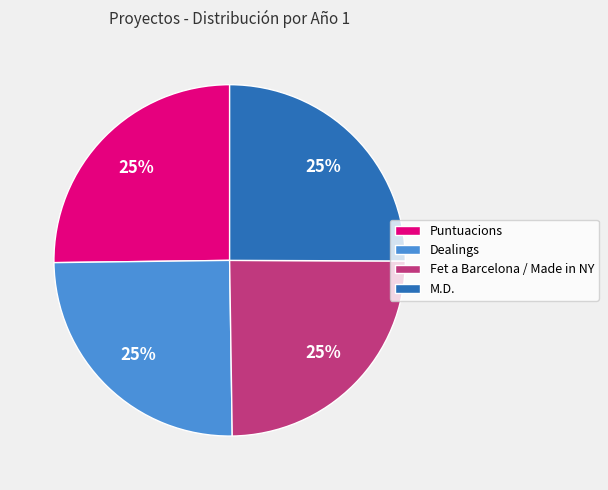

Does M.D. account for over 50% of the chart?

No